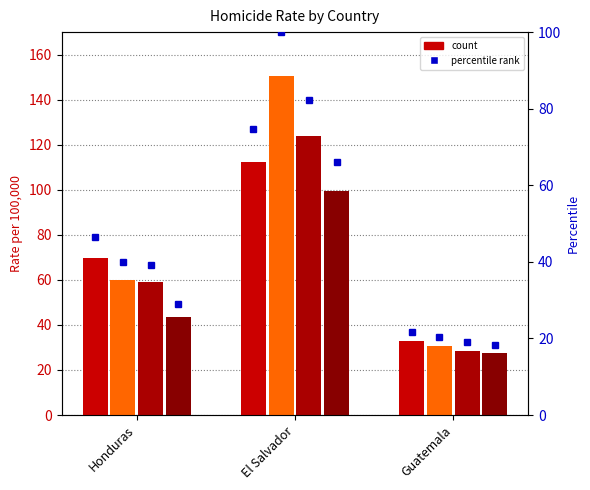

What position from the right is Honduras?

3